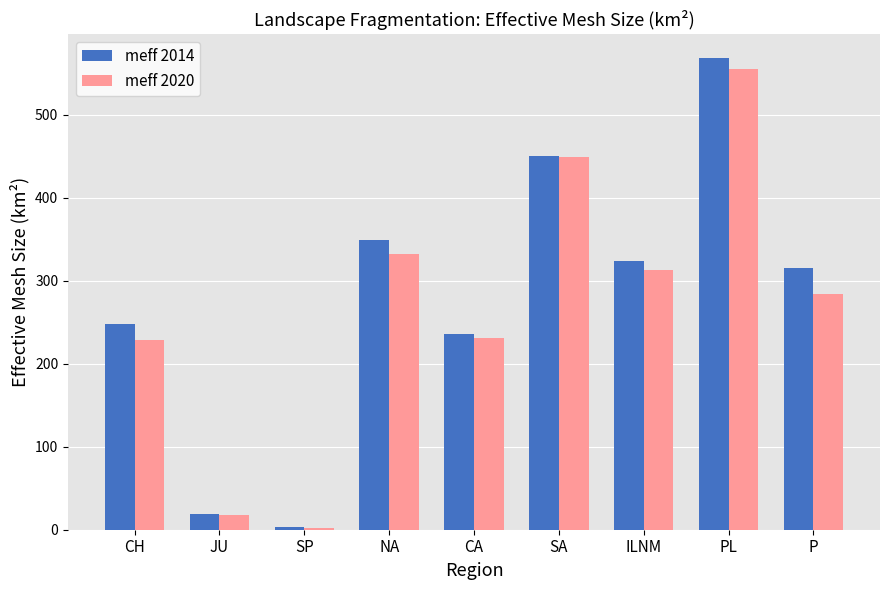

How many categories are shown in the chart?

9